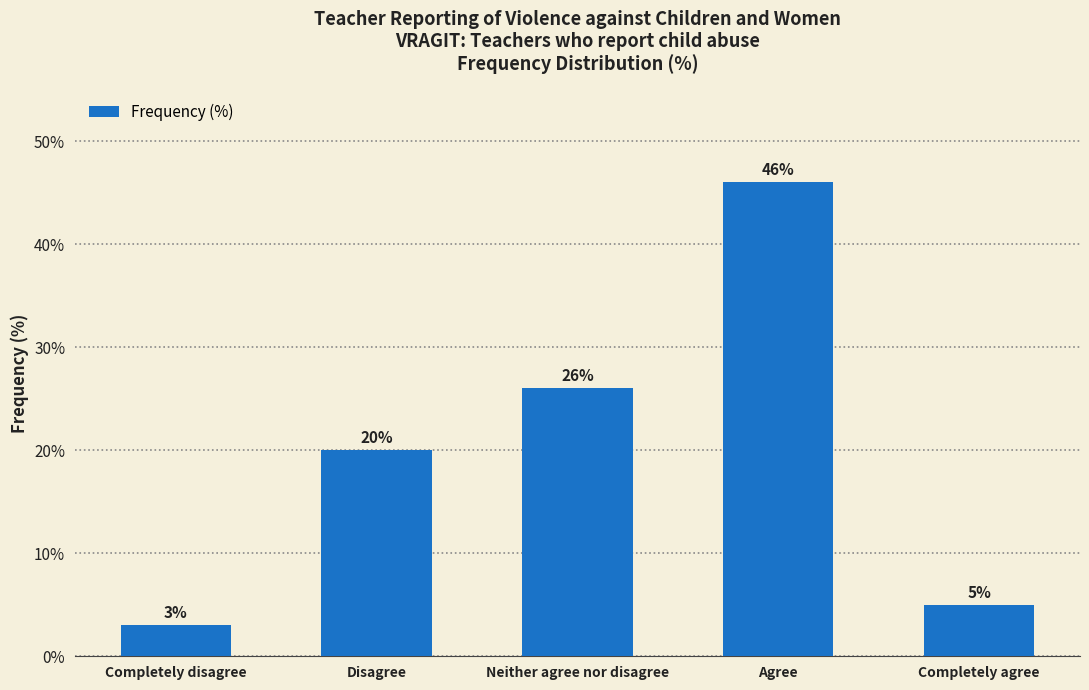

Is it true that the value at Completely disagree is 3?

True